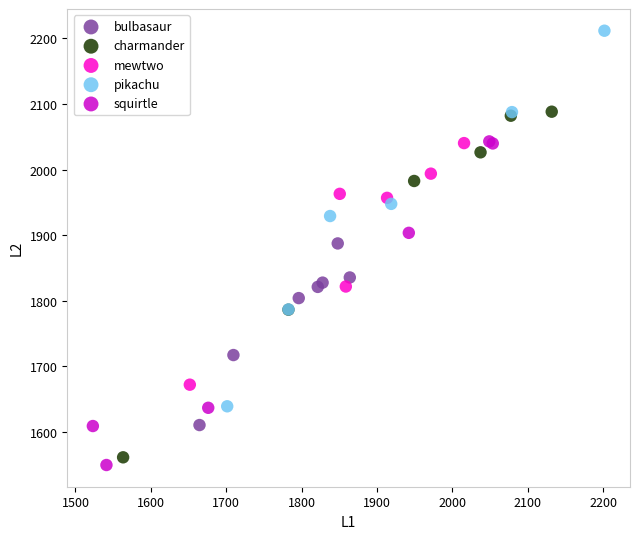

Which series has the widest spread of Y values?

pikachu